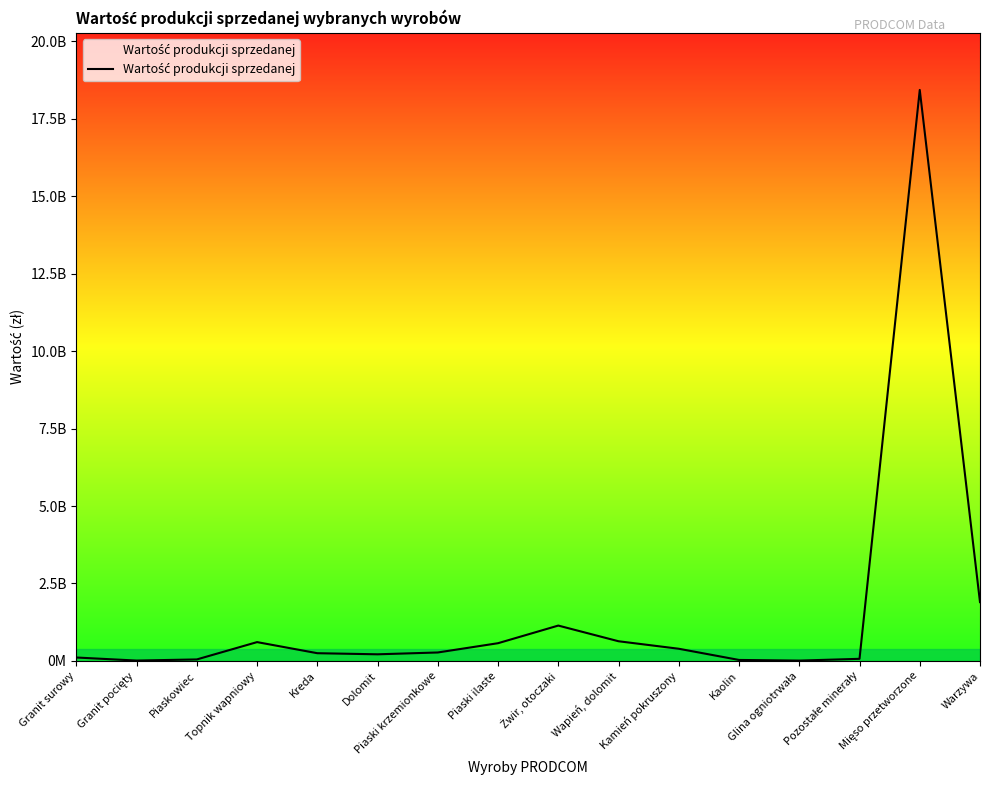

Read the value at Topnik wapniowy.

607302300